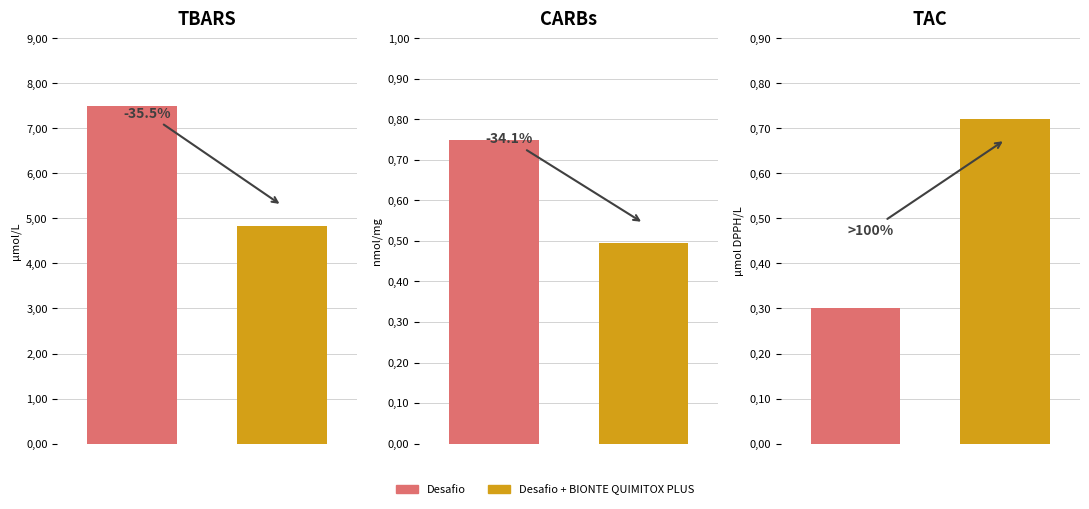

What is the difference between the maximum and minimum values in the Desafio series?

7.2